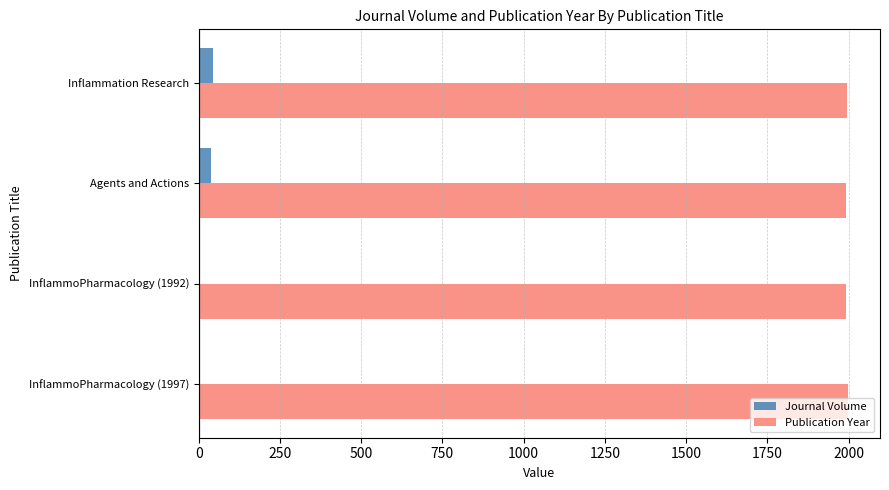

What is the sum of all Publication Year values?

7978